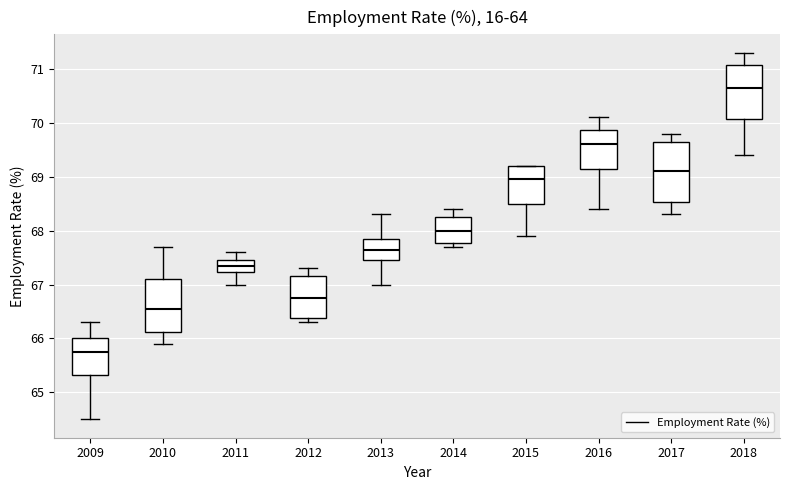

Comparing the boxes themselves (not the whiskers), which one is the tallest?

2017